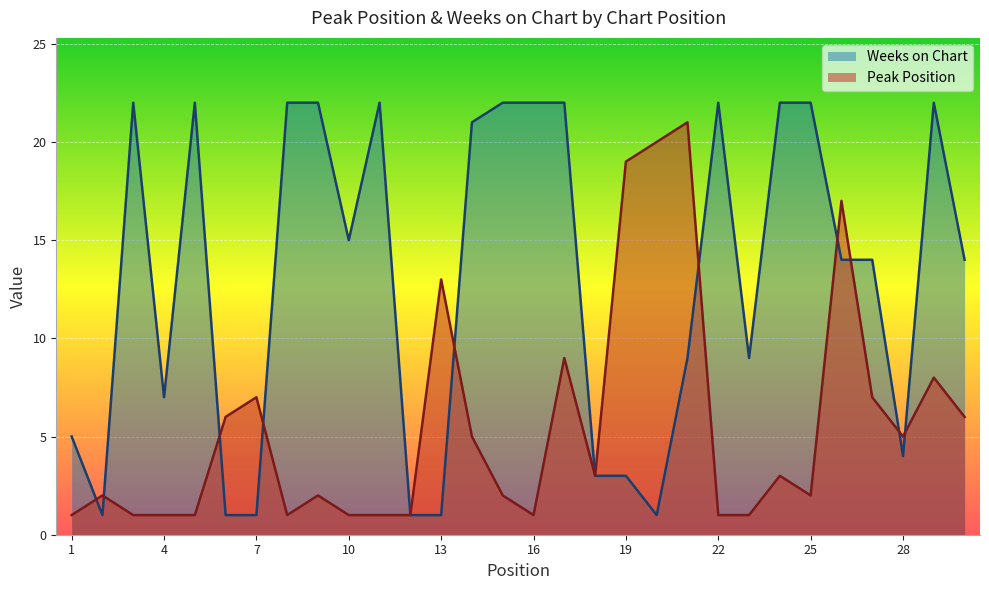

Is it true that Peak Position equals 0 at 16?

False